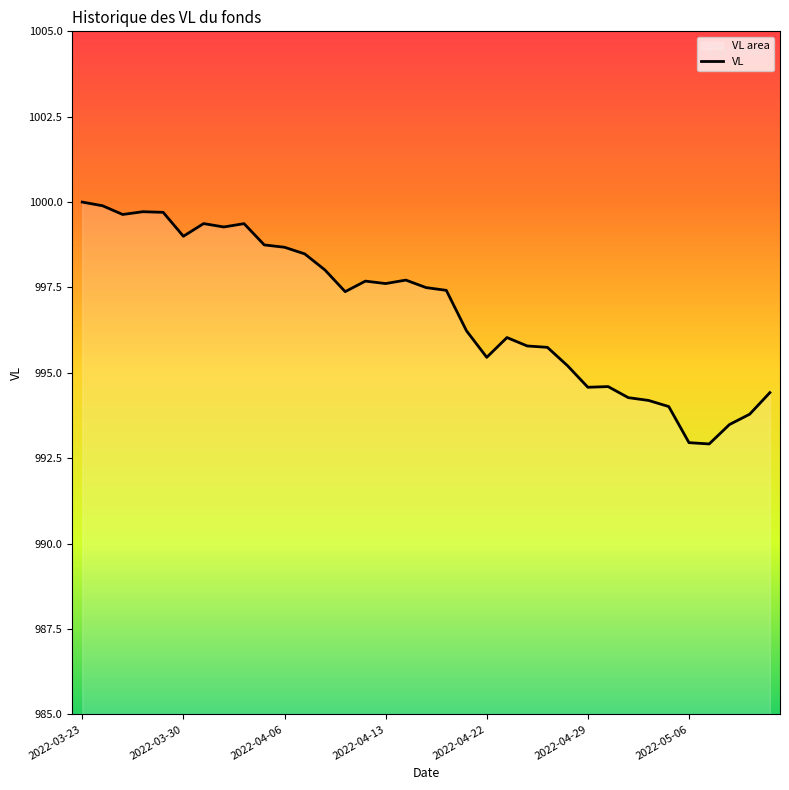

What is the smallest value displayed?

992.9